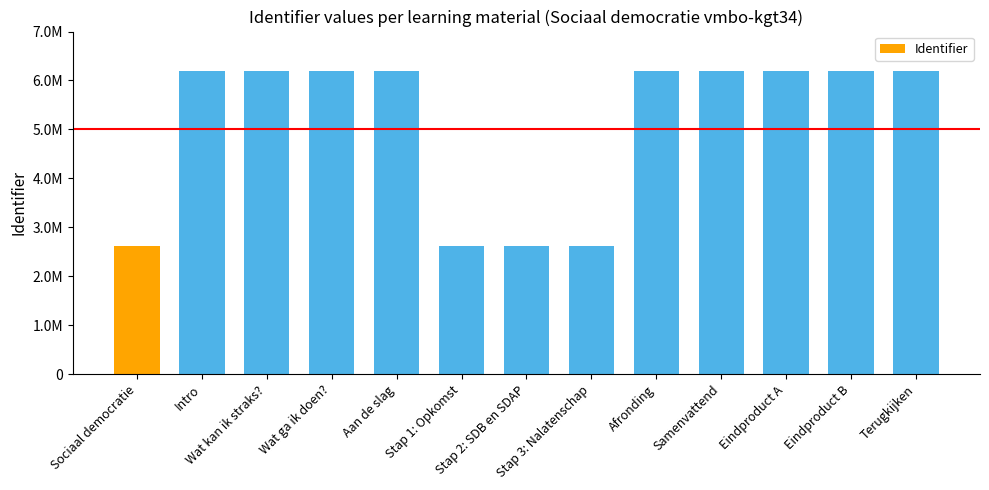

Are the bars horizontal?

No